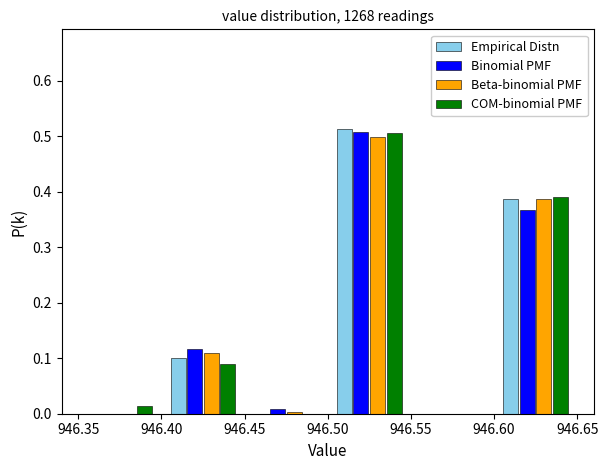

Reading left to right, transcribe this chart: for each range on the x-axis, give the height of each series' bar. The values are not printed on the chart, so give them approximately, as read against the axis.

946.35 to 946.40: Empirical Distn=0	Binomial PMF=0	Beta-binomial PMF=0	COM-binomial PMF=0.01
946.40 to 946.45: Empirical Distn=0.10	Binomial PMF=0.12	Beta-binomial PMF=0.11	COM-binomial PMF=0.09
946.45 to 946.50: Empirical Distn=0	Binomial PMF=under 0.01	Beta-binomial PMF=under 0.01	COM-binomial PMF=0
946.50 to 946.55: Empirical Distn=0.51	Binomial PMF=0.51	Beta-binomial PMF=0.50	COM-binomial PMF=0.51
946.55 to 946.60: Empirical Distn=0	Binomial PMF=0	Beta-binomial PMF=0	COM-binomial PMF=0
946.60 to 946.65: Empirical Distn=0.39	Binomial PMF=0.37	Beta-binomial PMF=0.39	COM-binomial PMF=0.39